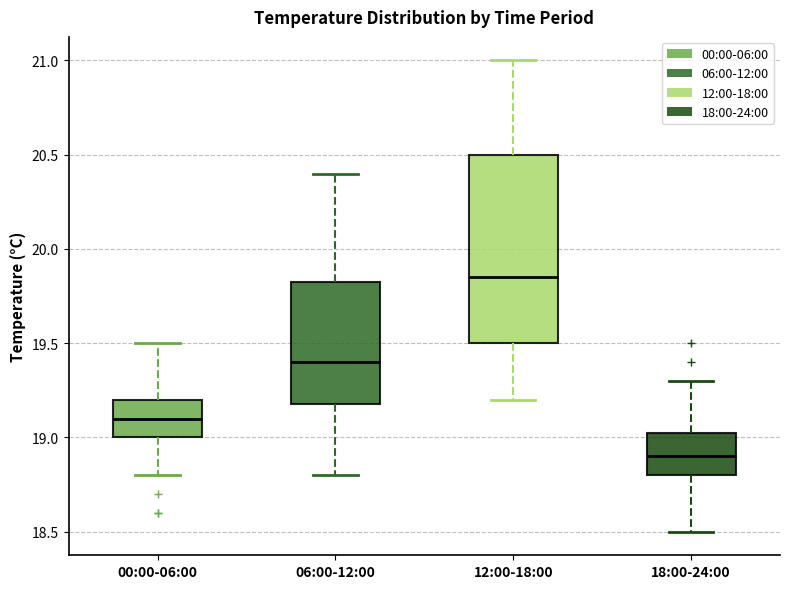

Where is the lower edge of the box for 18:00-24:00 on the y-axis? The values are not printed on the chart, so give them approximately, as read against the axis.

18.80